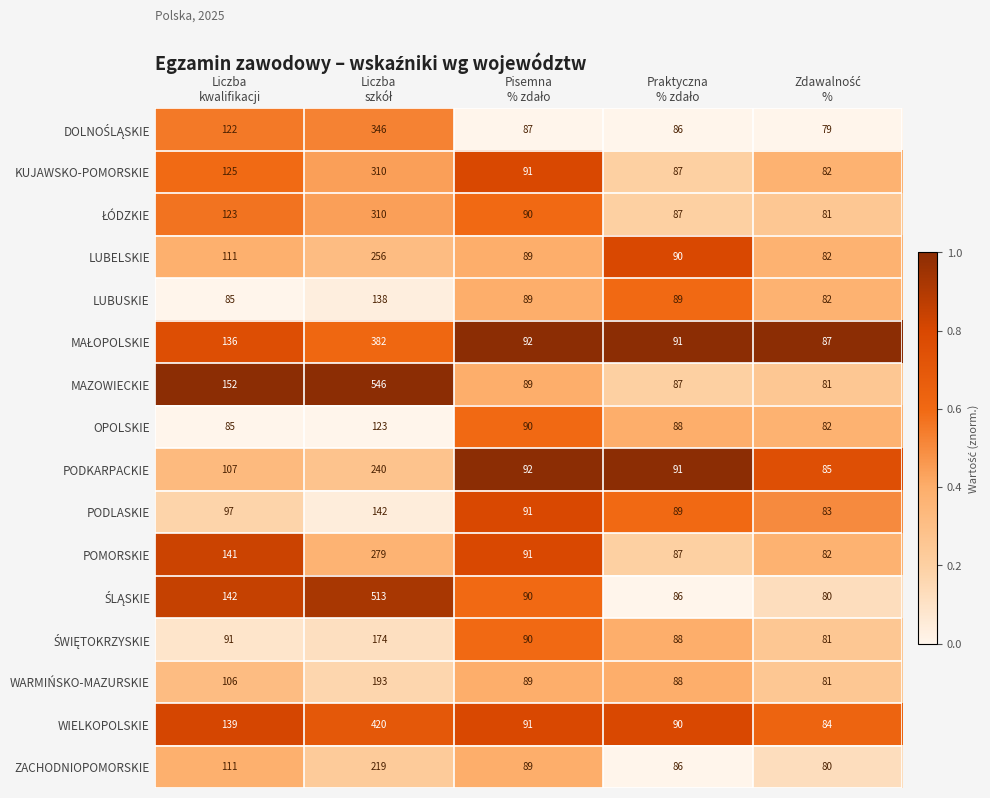

What is the minimum value shown in the chart?

79